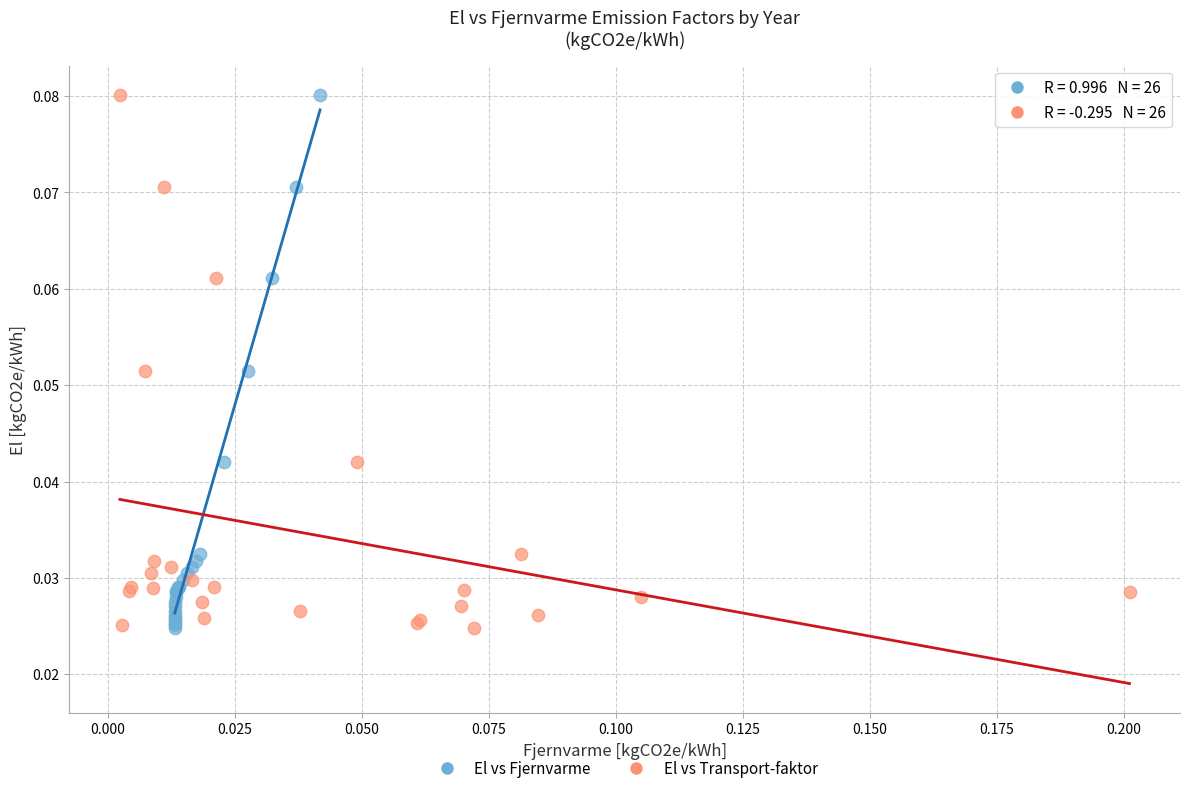

What are all the series names shown in the legend?

El vs Fjernvarme, El vs Transport-faktor